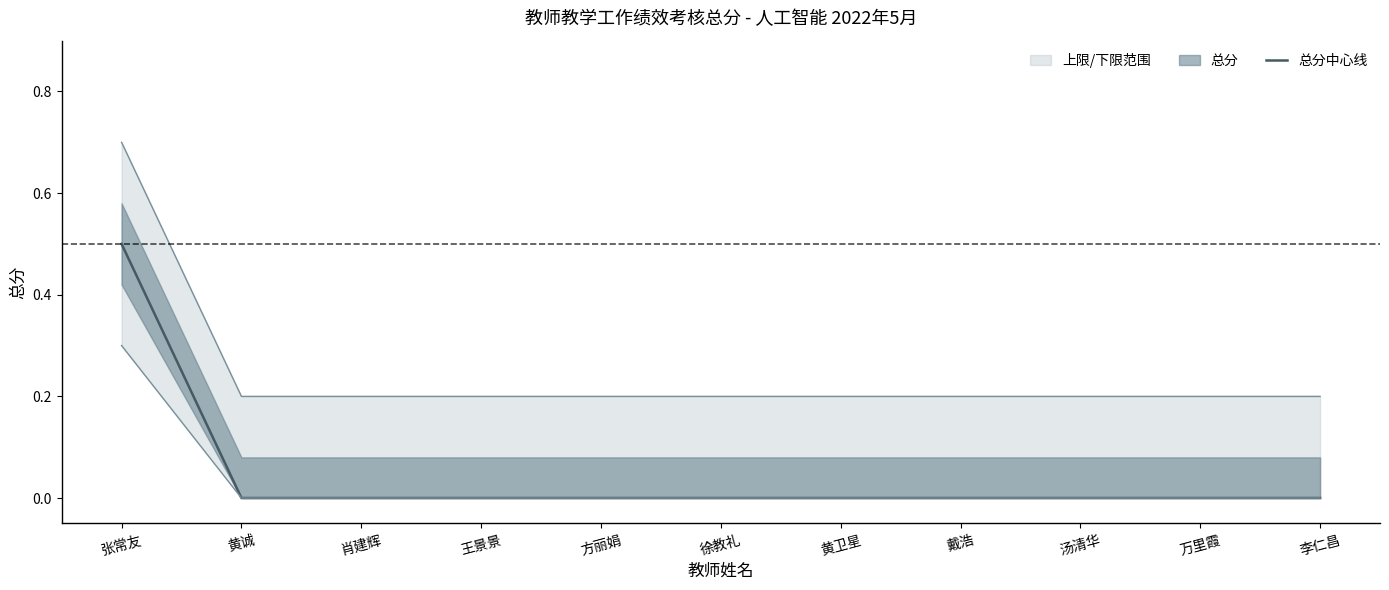

Is it true that the value at 肖建辉 is 0.0?

True